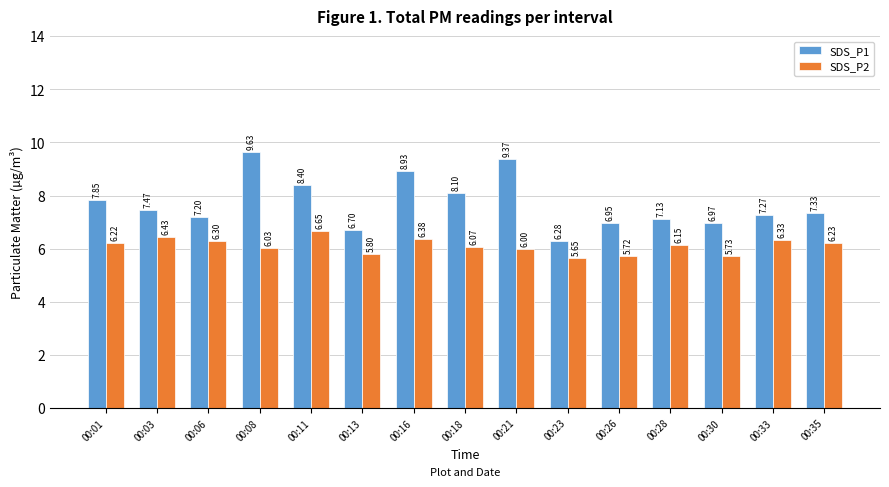

What is the sum of all SDS_P2 values?

91.7